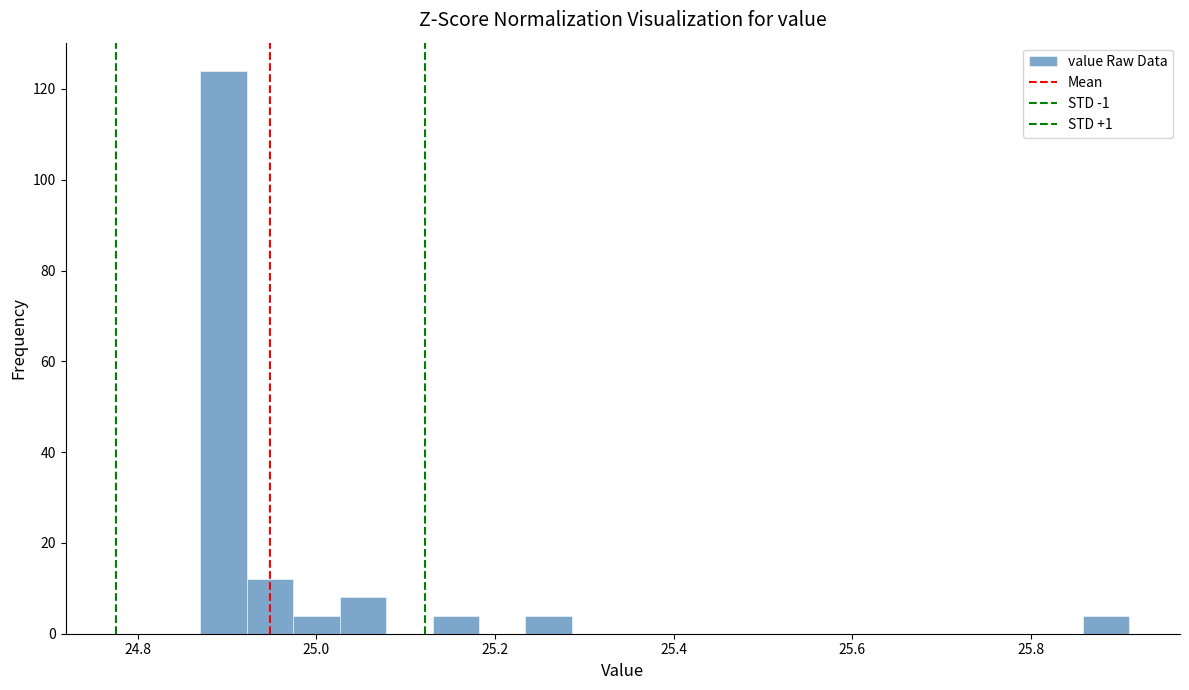

Around what value on the x-axis is the tallest bar? Give the approximate position of its centre, as read against the axis.

24.90